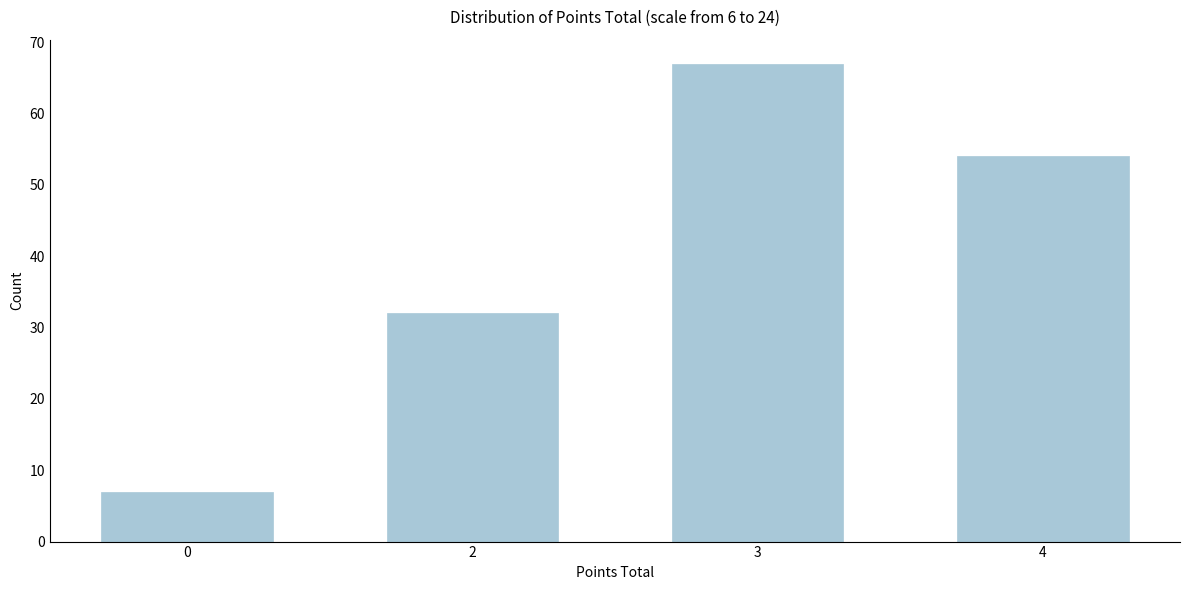

Reading left to right, list all the values displayed in this chart.

7	32	67	54